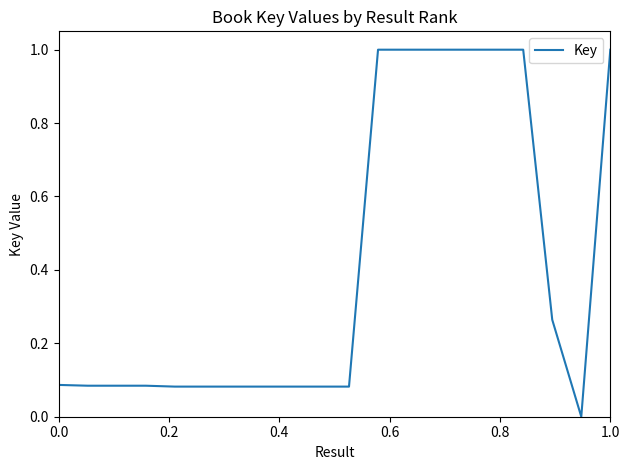

What is the maximum value shown in the chart?

1.0